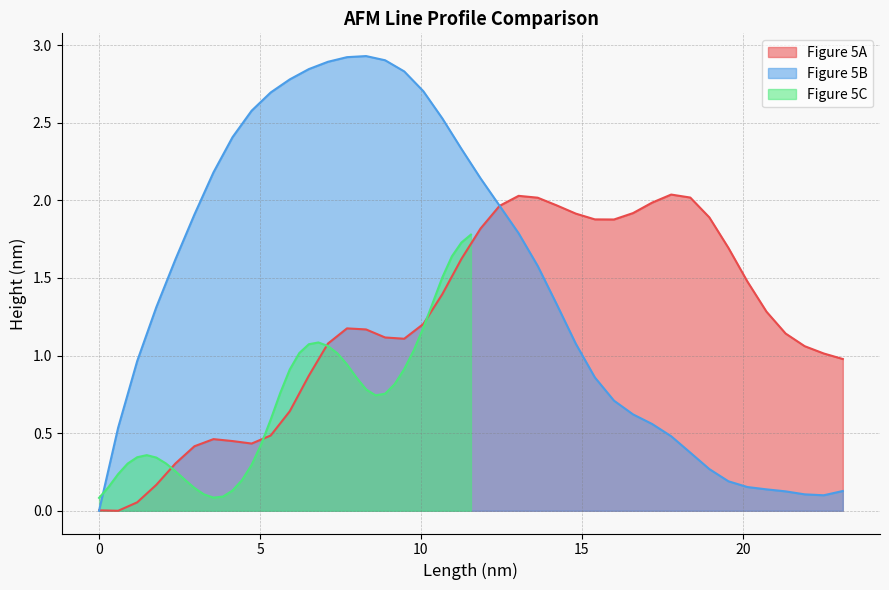

True or false: Figure 5B and Figure 5A intersect in this chart.

True